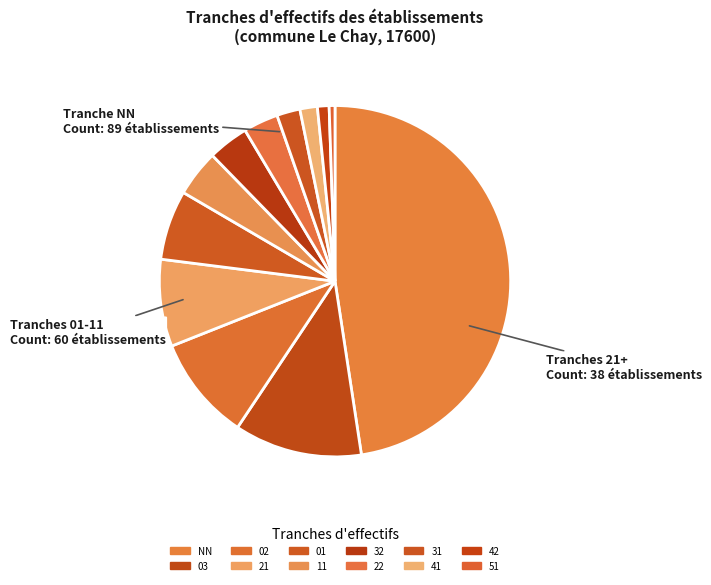

Which slice is the smallest?

51